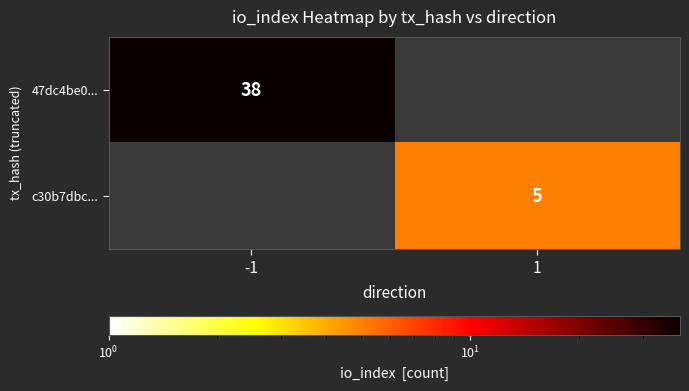

The 47dc4be0... series shows 38 at -1. True or false?

True